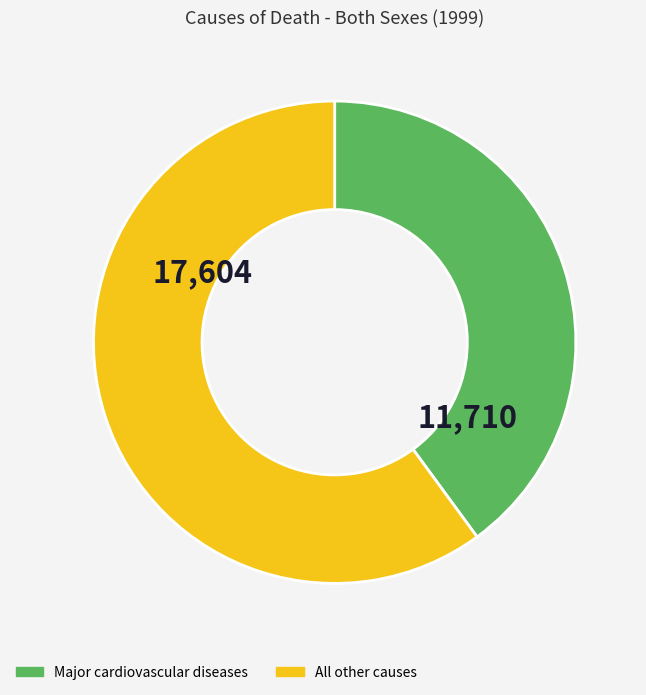

Does any single category account for the majority?

Yes